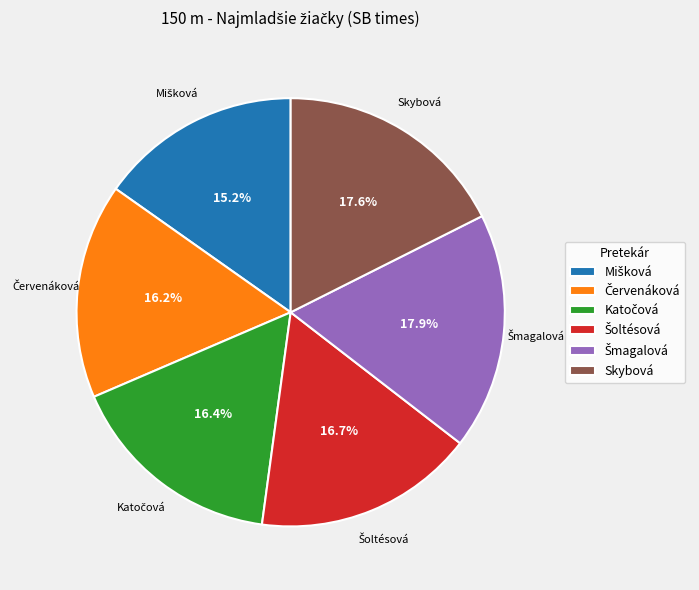

How much of the chart is everything except Skybová?

82.4%